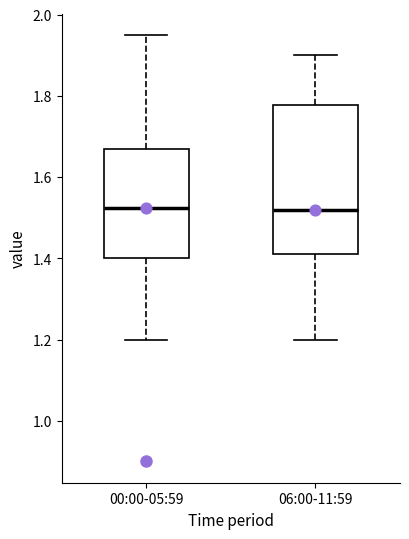

Reading left to right, transcribe this box plot: for each box, give where its median line is, the range the box spans, and where its two whiskers end, as read against the y-axis. The values are not printed on the chart, so give them approximately, as read against the axis.

00:00-05:59: median 1.52, box 1.40 to 1.68, whiskers 1.20 to 1.96
06:00-11:59: median 1.52, box 1.42 to 1.78, whiskers 1.20 to 1.90